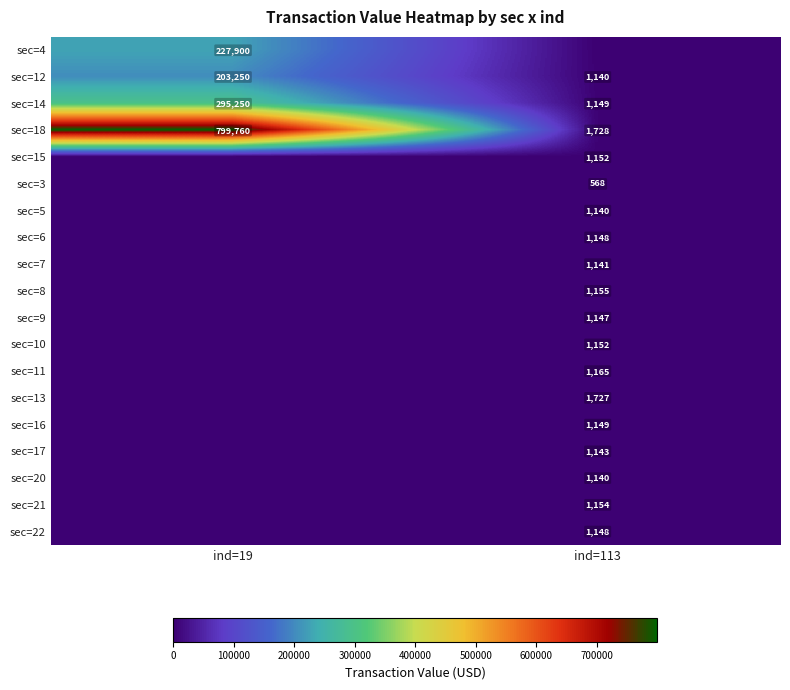

List the labels in order of sec=14 value, largest first.

ind=19, ind=113